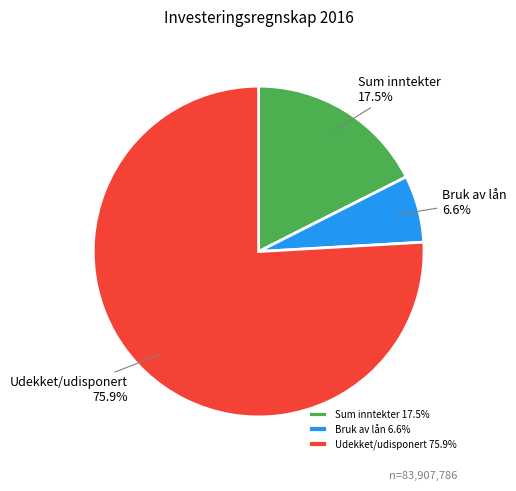

What is the largest slice in the pie chart?

Udekket/udisponert